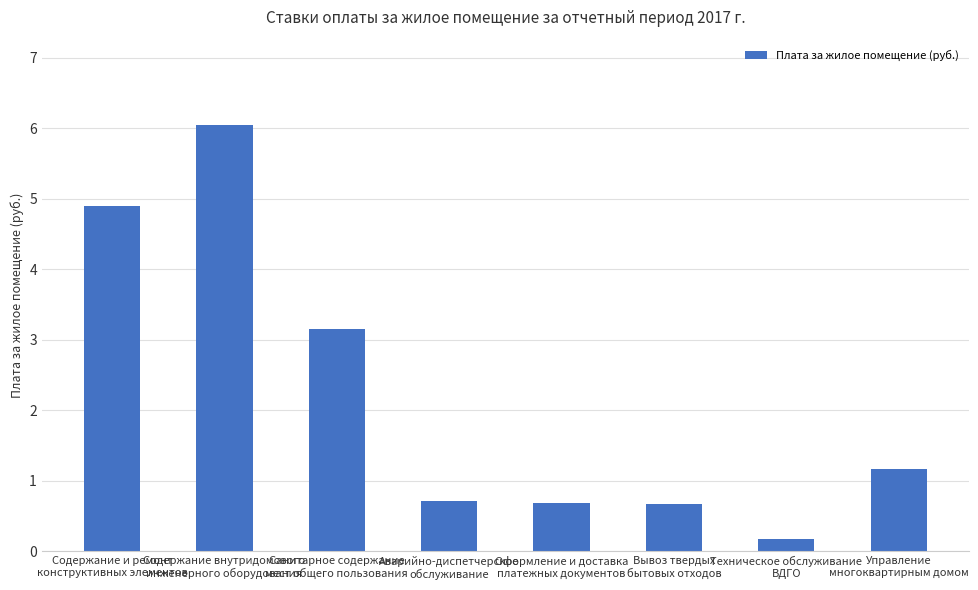

What is the average value?

2.2